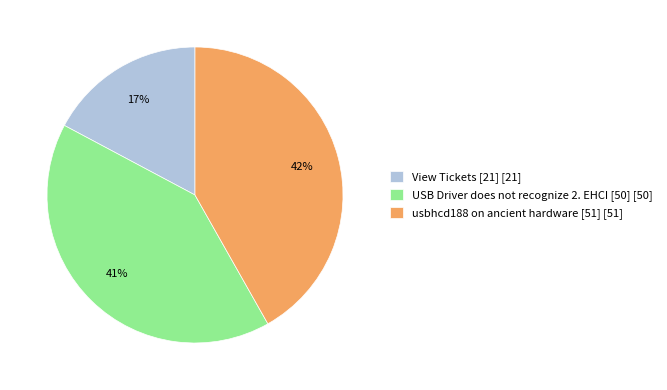

Which slice is the largest?

usbhcd188 on ancient hardware [51]